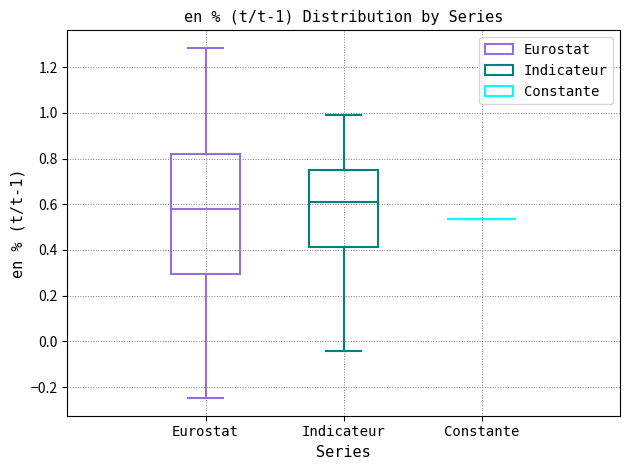

Comparing the boxes themselves (not the whiskers), which one is the tallest?

Eurostat